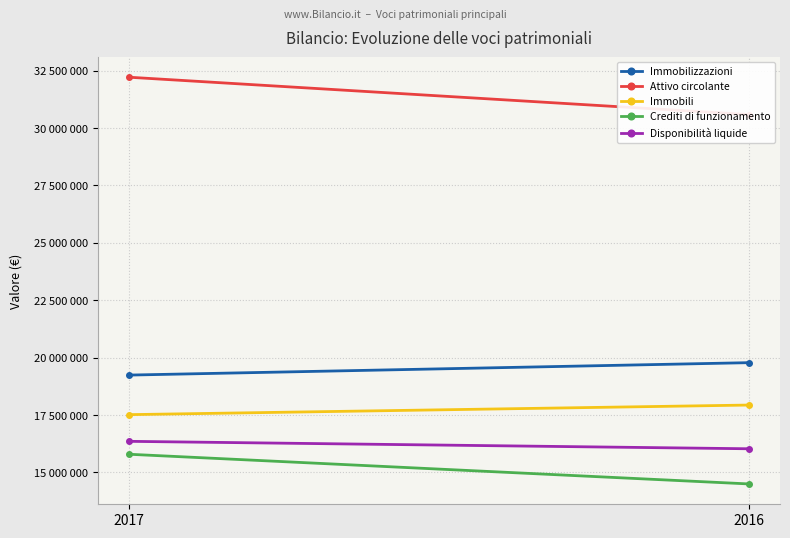

Which label corresponds to the largest value in the chart?

2017